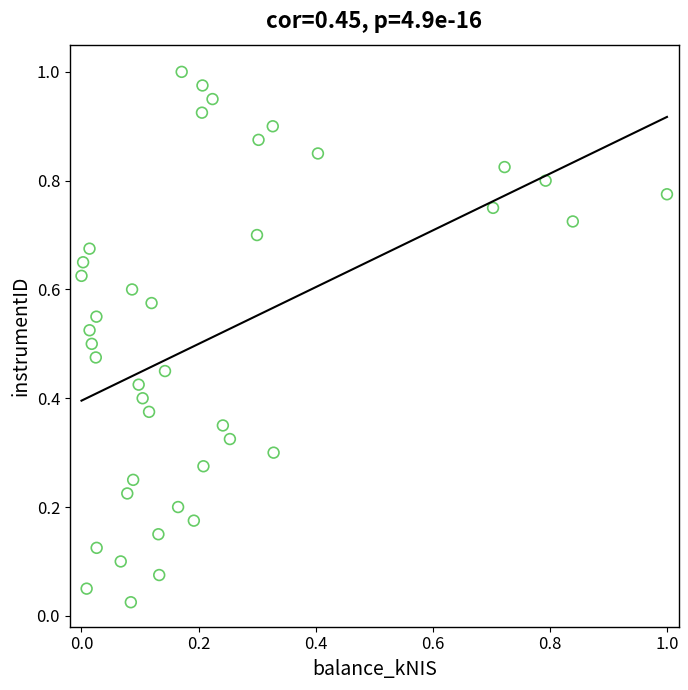

How many data points are displayed?

40